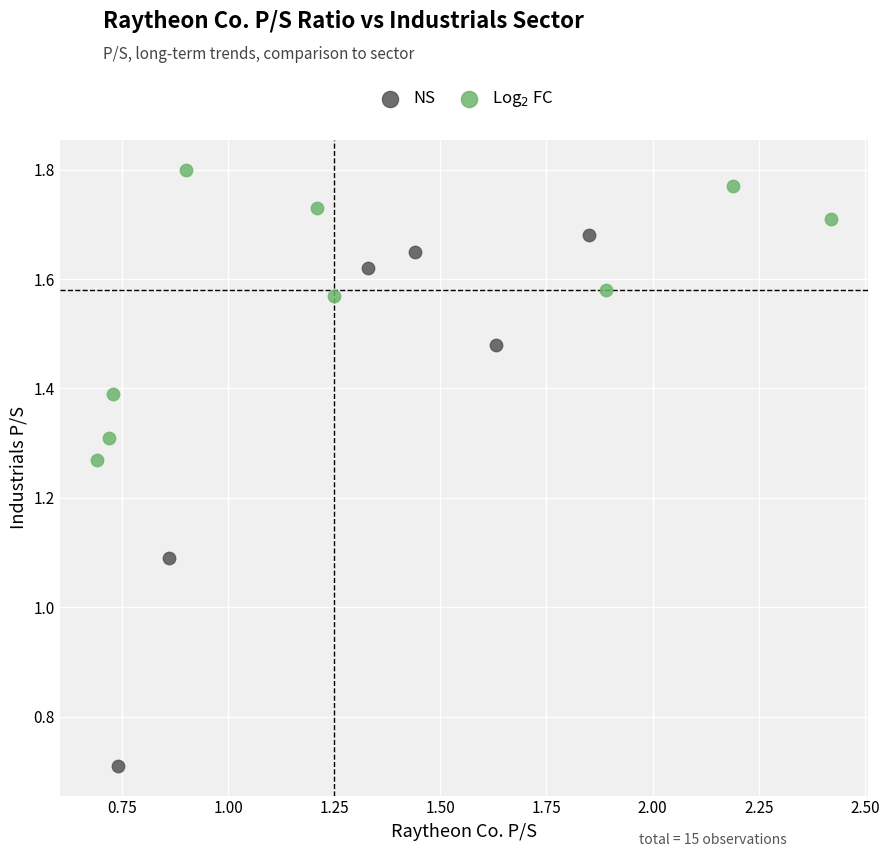

Which series reaches the minimum Y coordinate?

NS